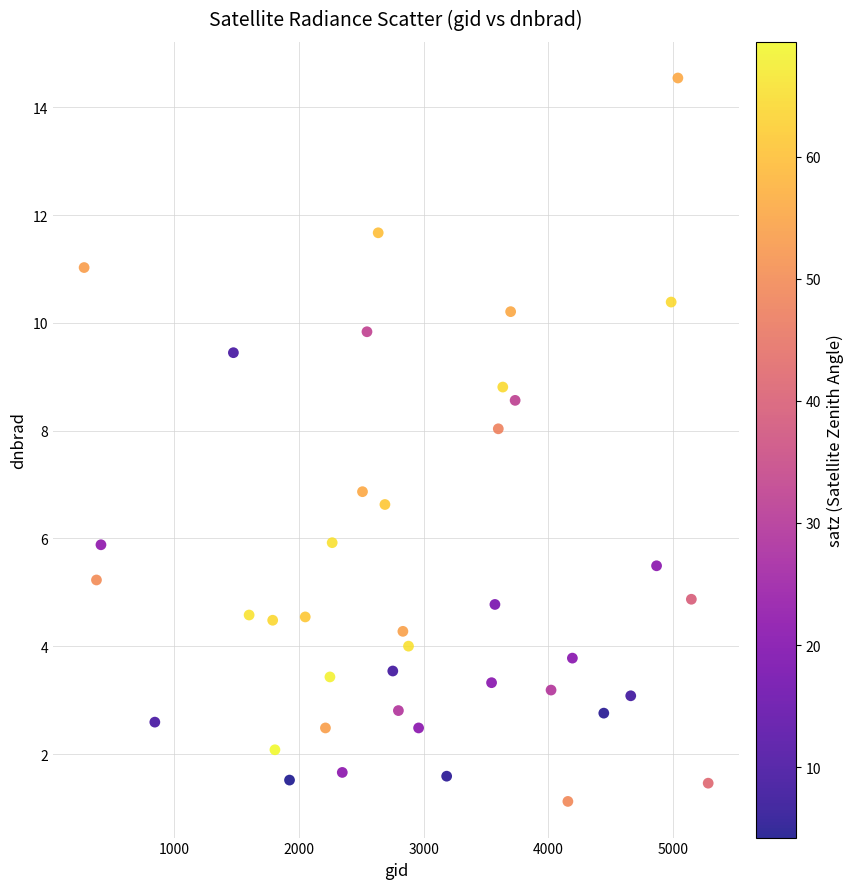

What is the range of Y values (max minus min)?

13.4